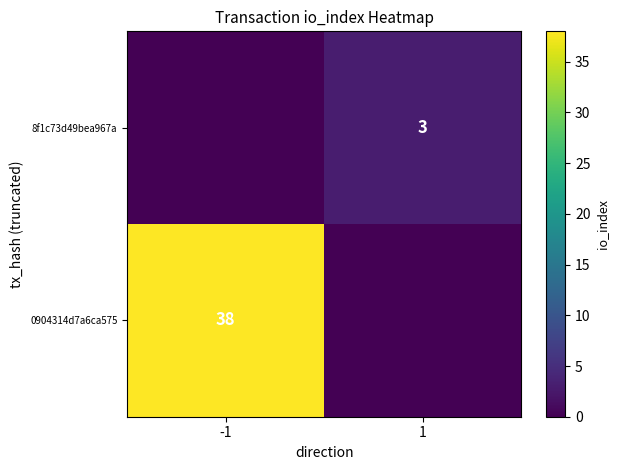

True or false: 8f1c73d49bea967a has a value of 5 at 1.

False